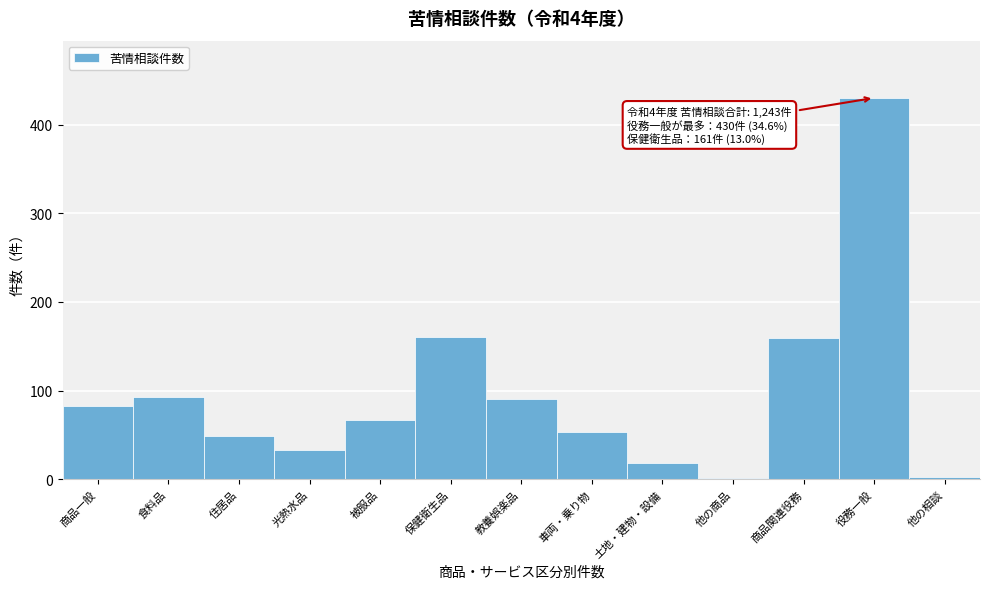

Which label corresponds to the largest value in the chart?

役務一般